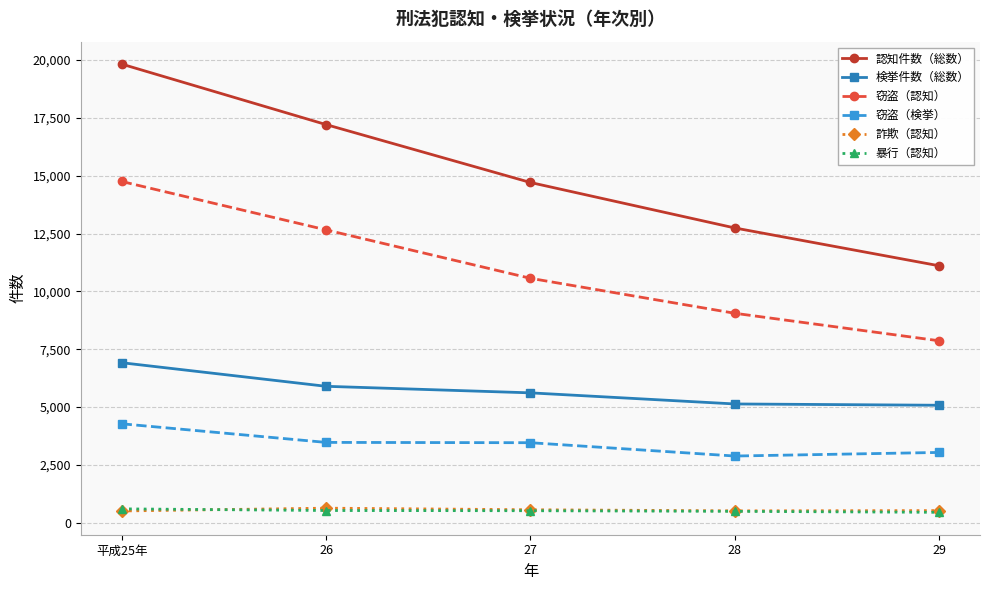

What is the label of the 5th point from the left?

29